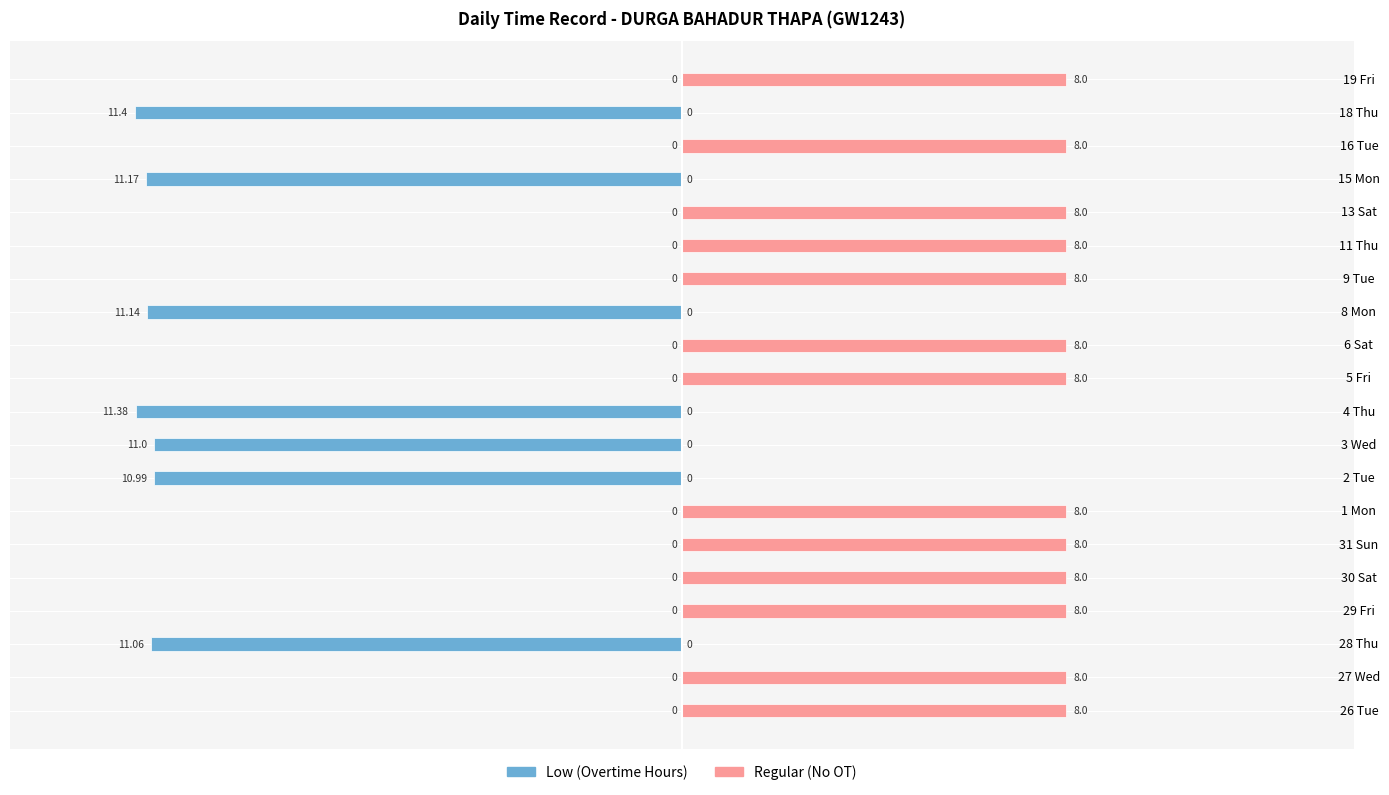

What is the average value of the Low (Overtime) series?

-3.9